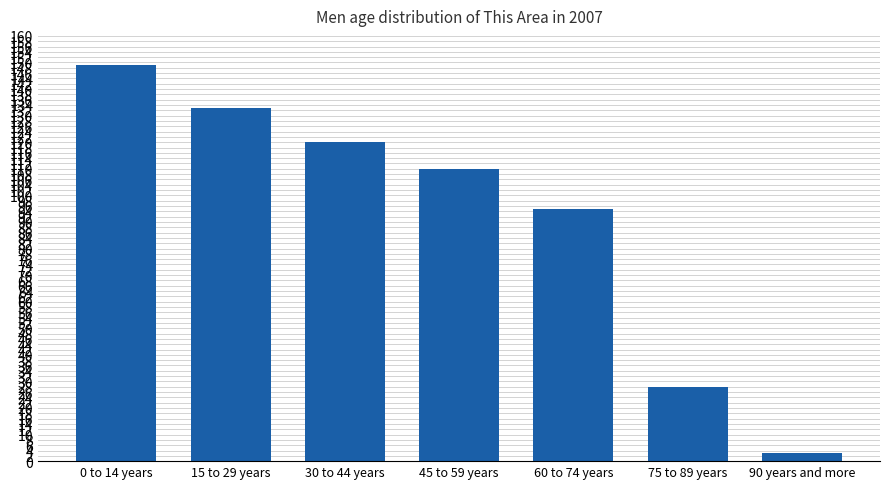

How many series are shown in this chart?

1